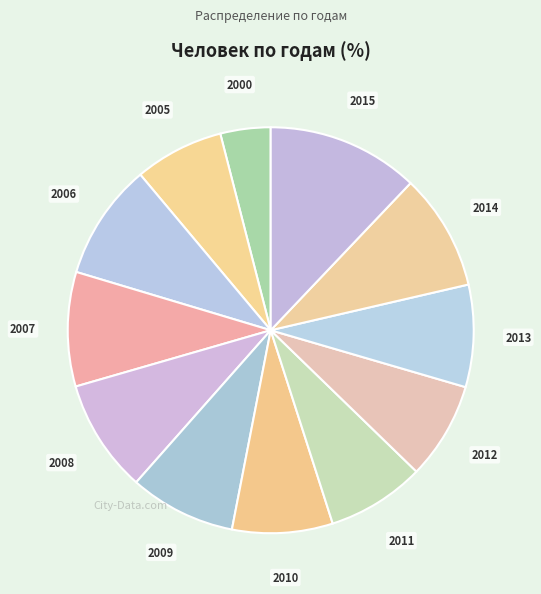

Does 2013 account for over 50% of the chart?

No